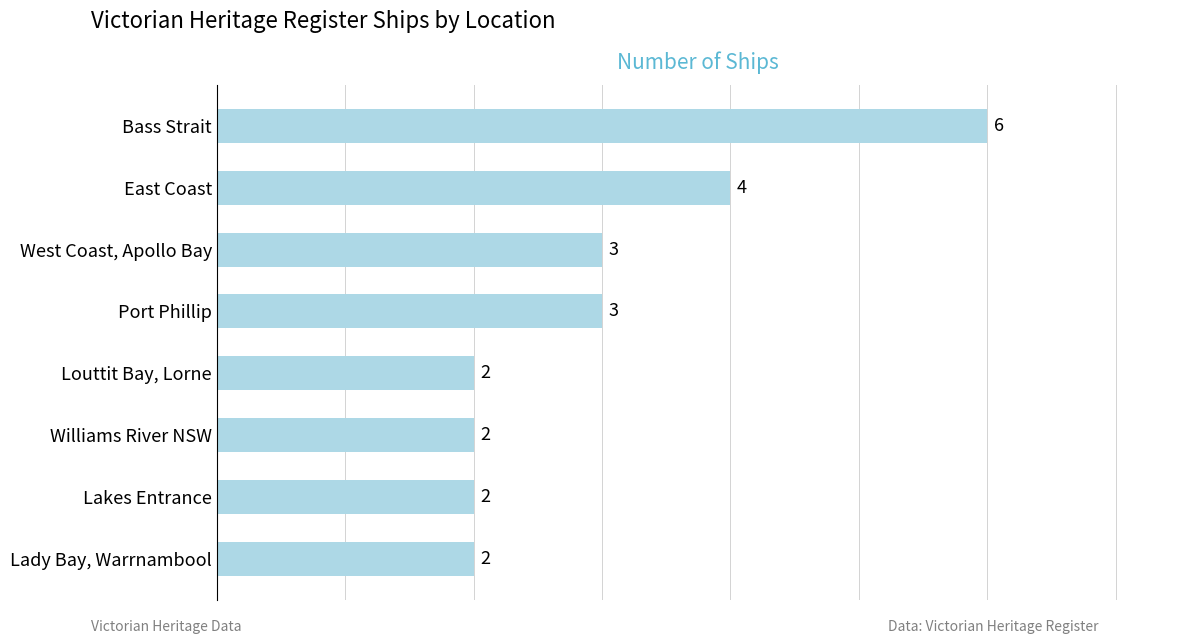

Count the number of categories in the chart.

8